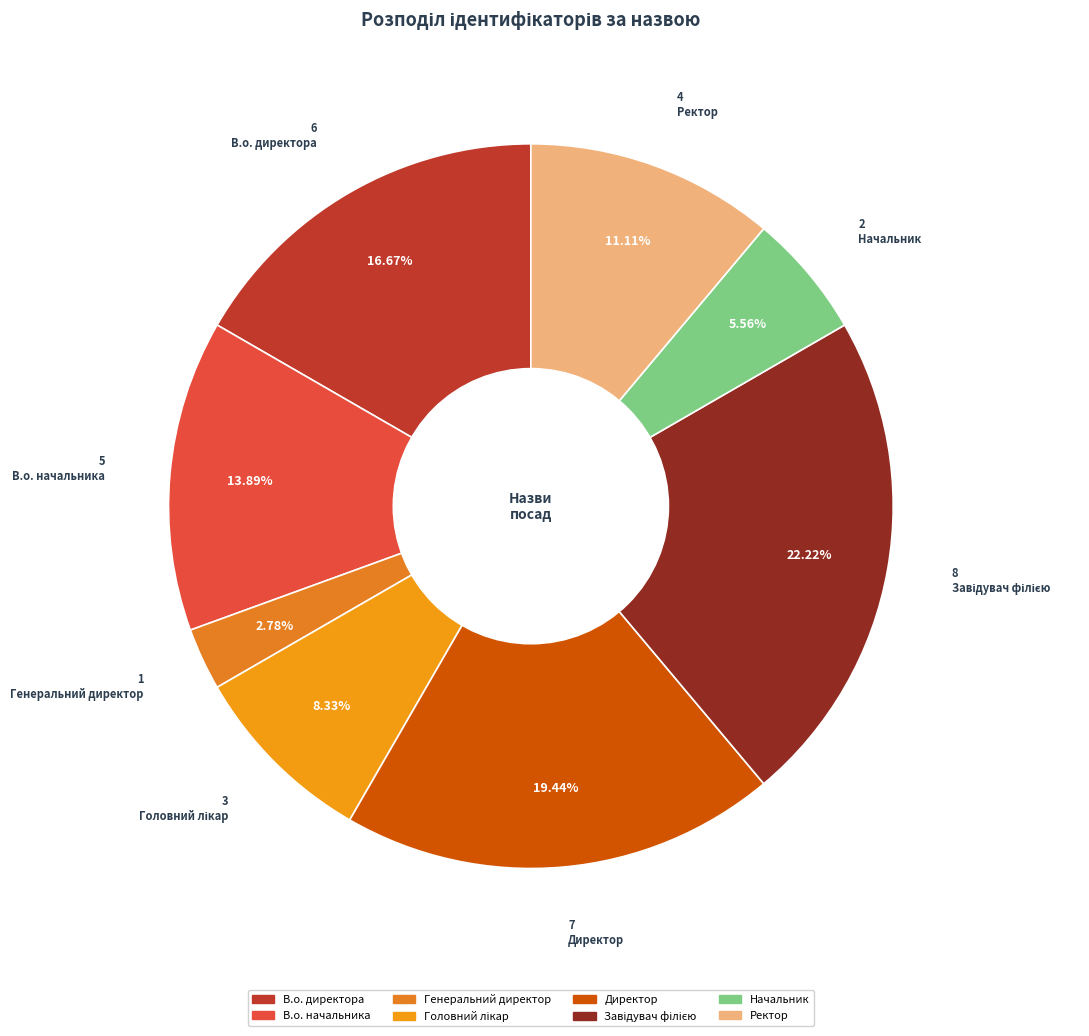

What percentage is the Головний лікар slice, to the nearest percent?

8%